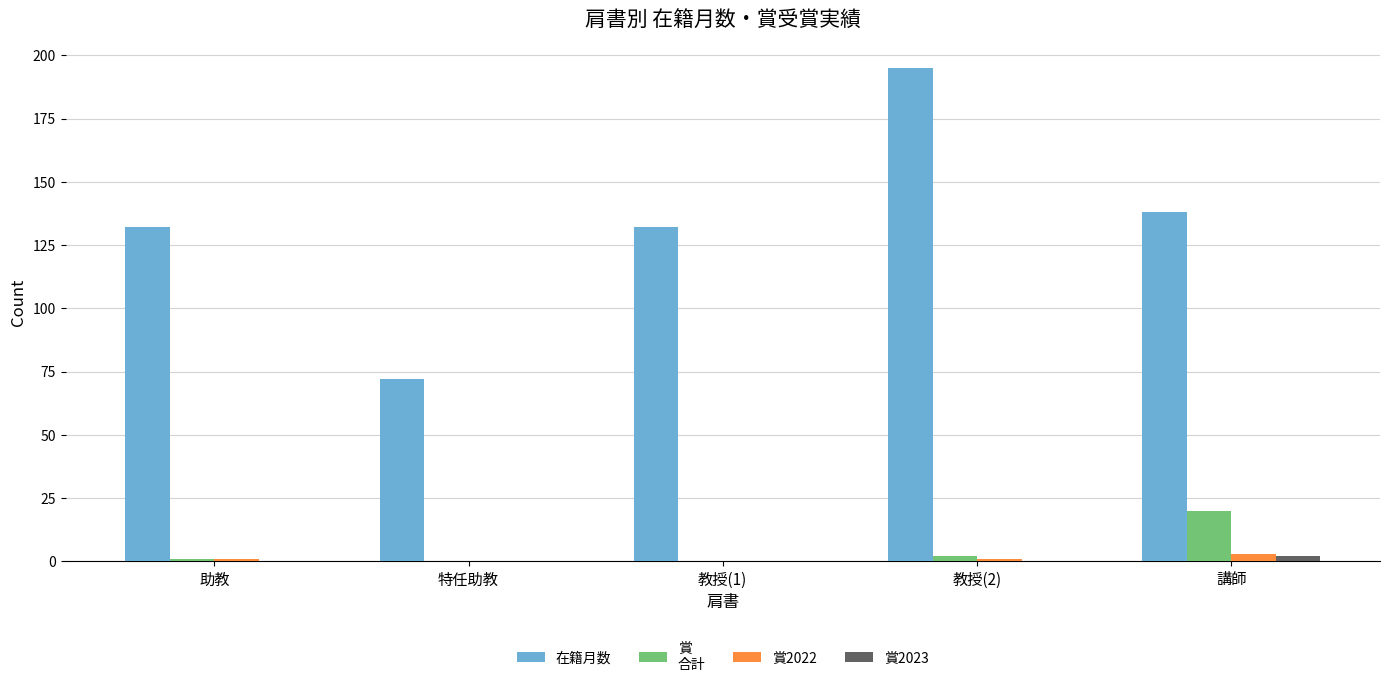

Are the bars horizontal?

No